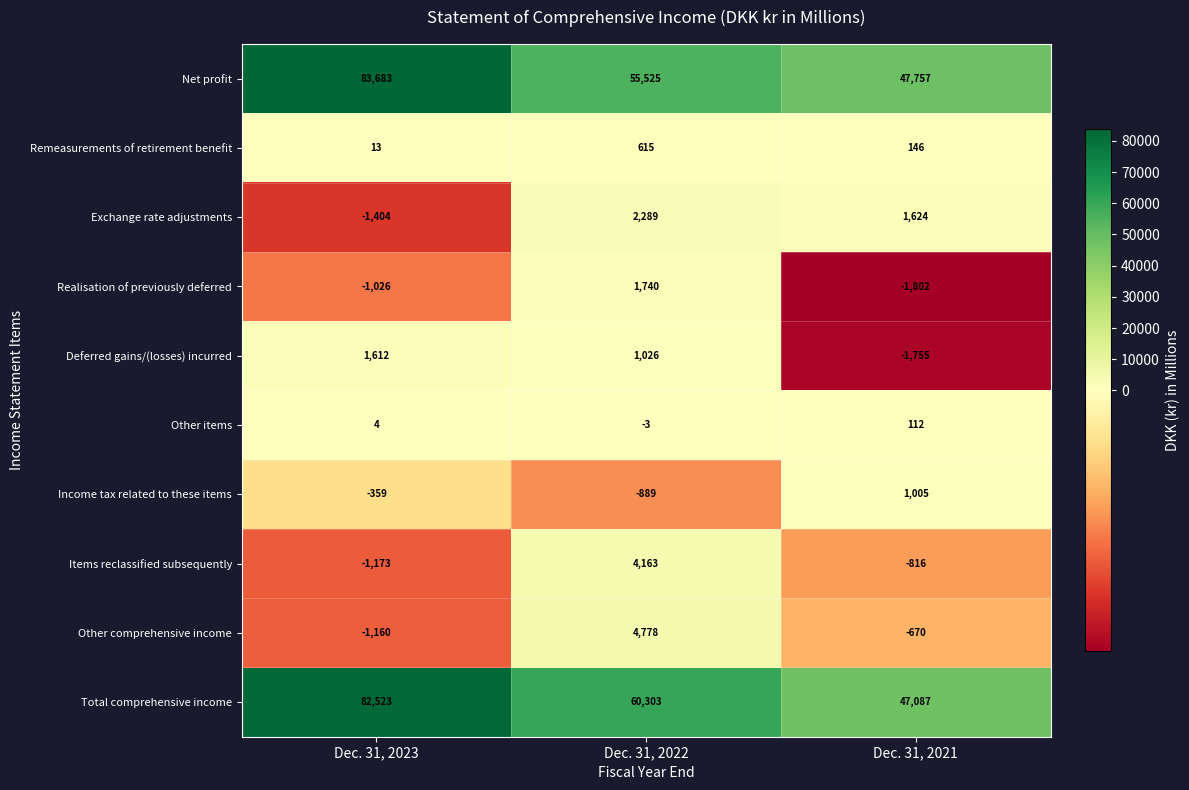

What is the difference between the maximum and minimum values in the Exchange rate adjustments series?

3693